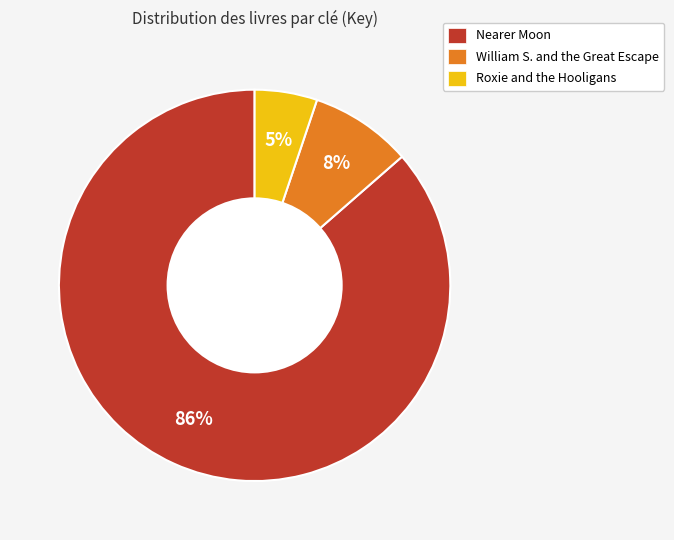

The Nearer Moon slice represents 99% of the pie. True or false?

False